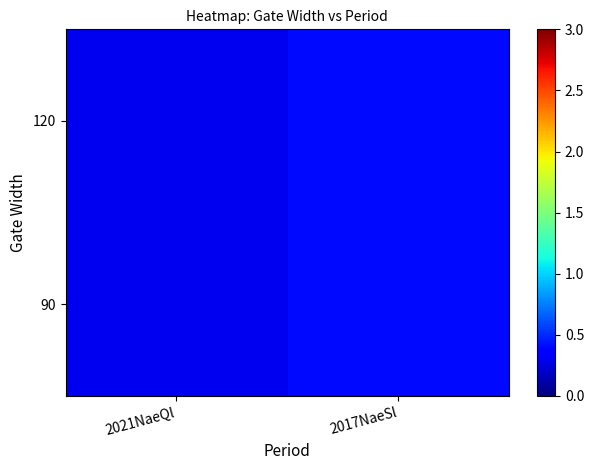

At how many categories does at least one series exceed 0?

2